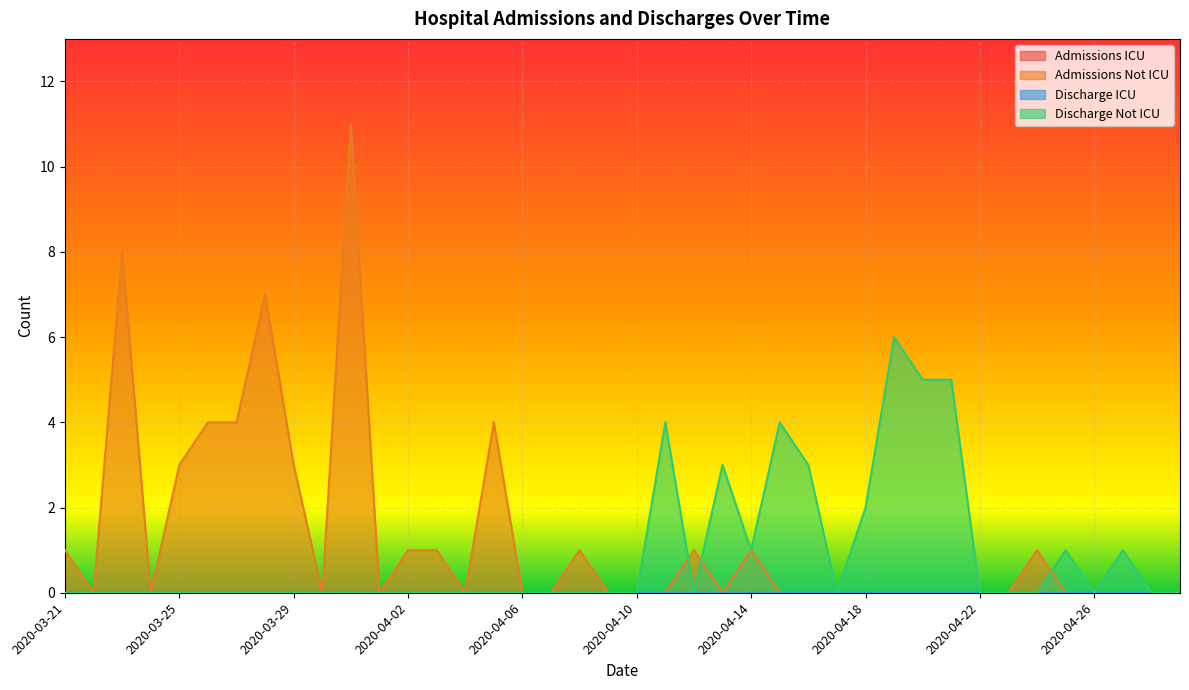

Which category has the highest value across all series?

2020-03-31